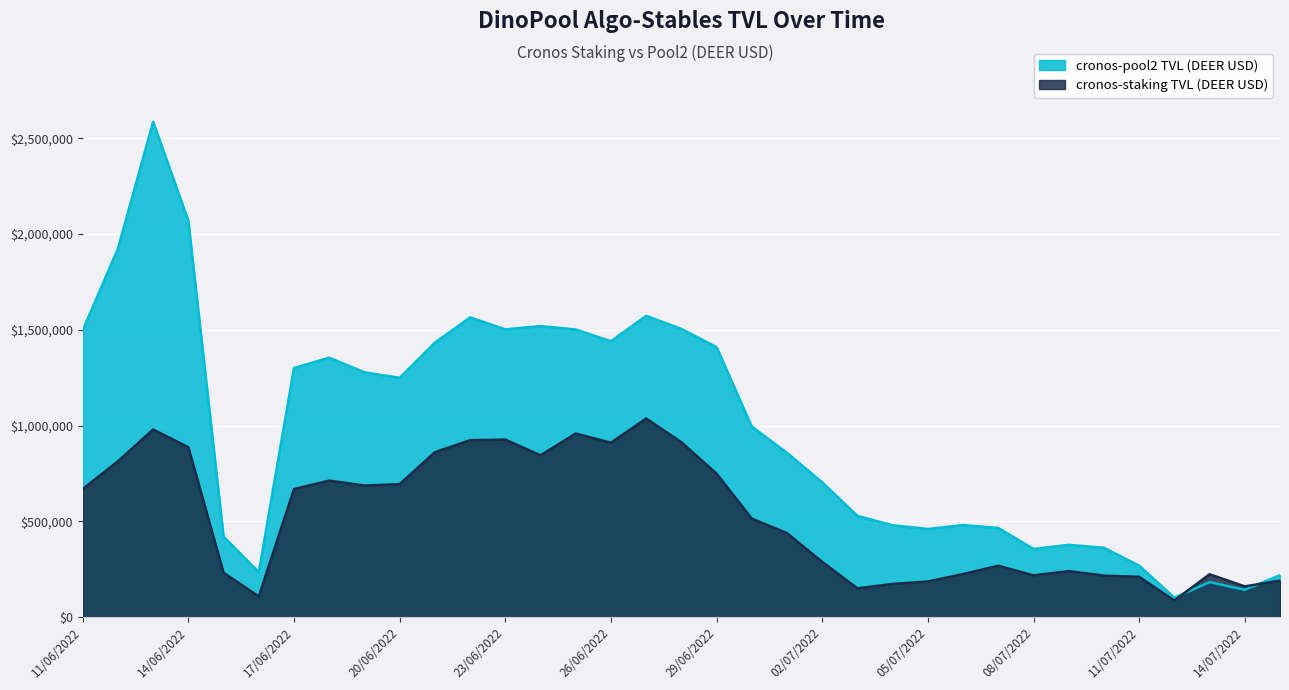

Is it true that cronos-staking TVL (DEER USD) equals 223986.7 at 13/07/2022?

True